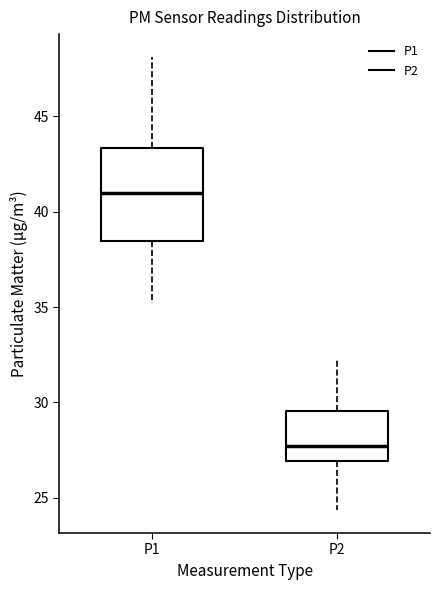

Reading left to right, transcribe this box plot: for each box, give where its median line is, the range the box spans, and where its two whiskers end, as read against the y-axis. The values are not printed on the chart, so give them approximately, as read against the axis.

P1: median 41.0, box 38.5 to 43.5, whiskers 35.0 to 48.0
P2: median 27.5, box 27.0 to 29.5, whiskers 24.5 to 32.5